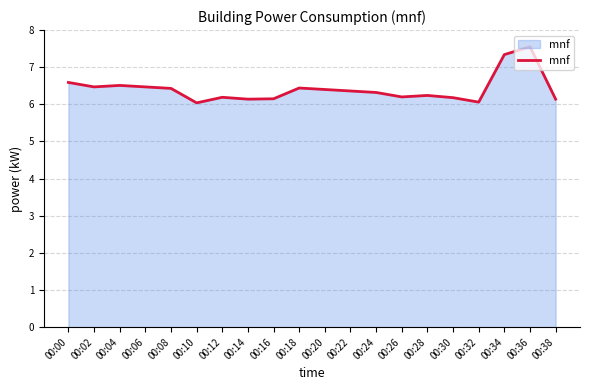

Does the chart have visible grid lines?

Yes